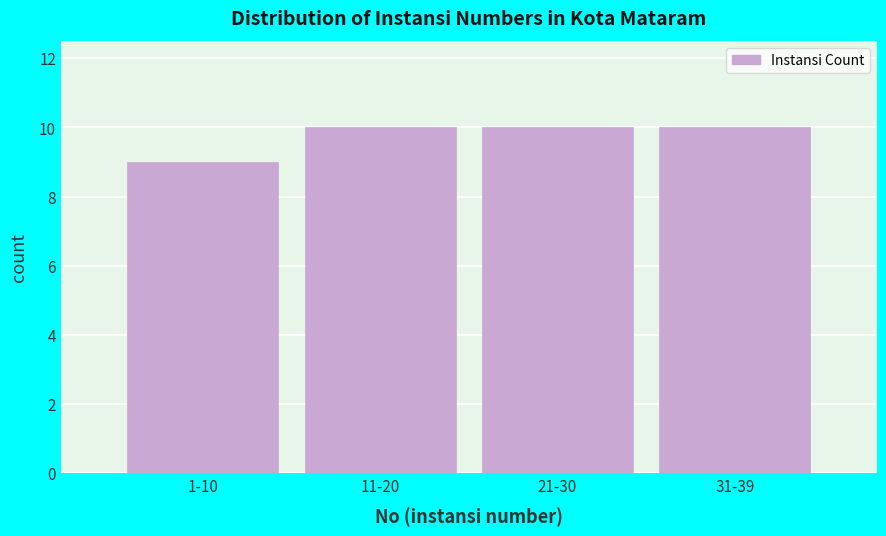

Reading right to left, transcribe all the data shown in this chart.

10	10	10	9